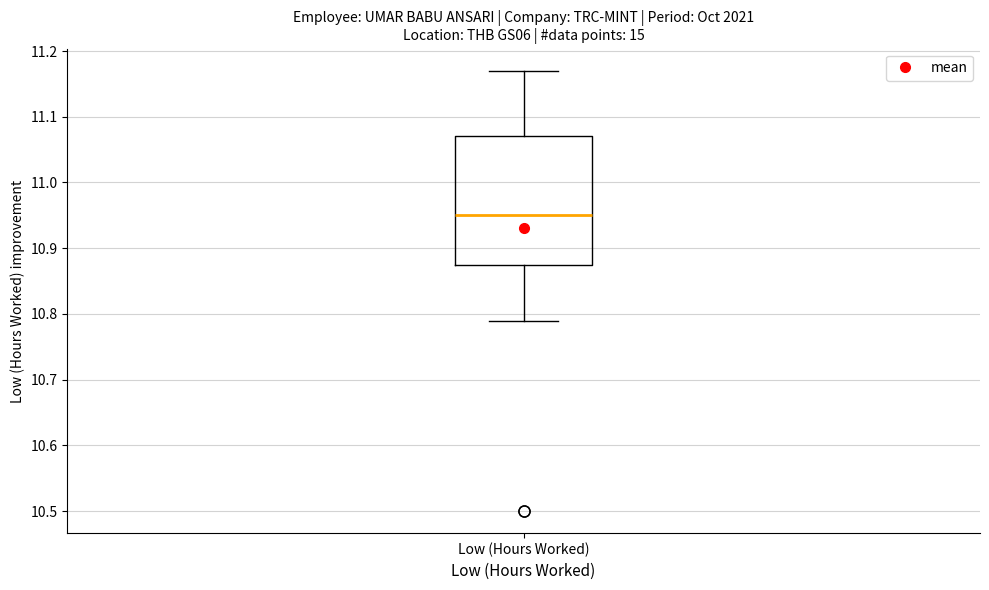

Where does the lower whisker of the box for Low (Hours Worked) end on the y-axis? The values are not printed on the chart, so give them approximately, as read against the axis.

10.79